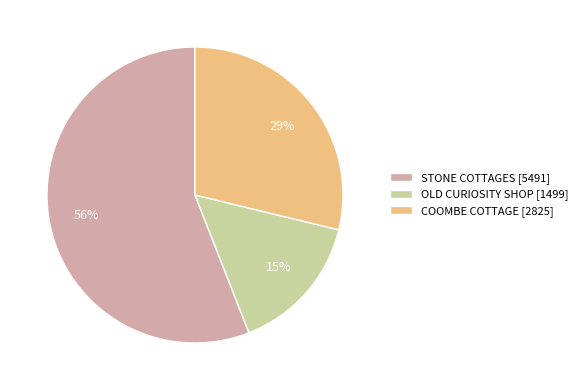

To the nearest percent, what is the difference between the OLD CURIOSITY SHOP and STONE COTTAGES slice percentages?

41%